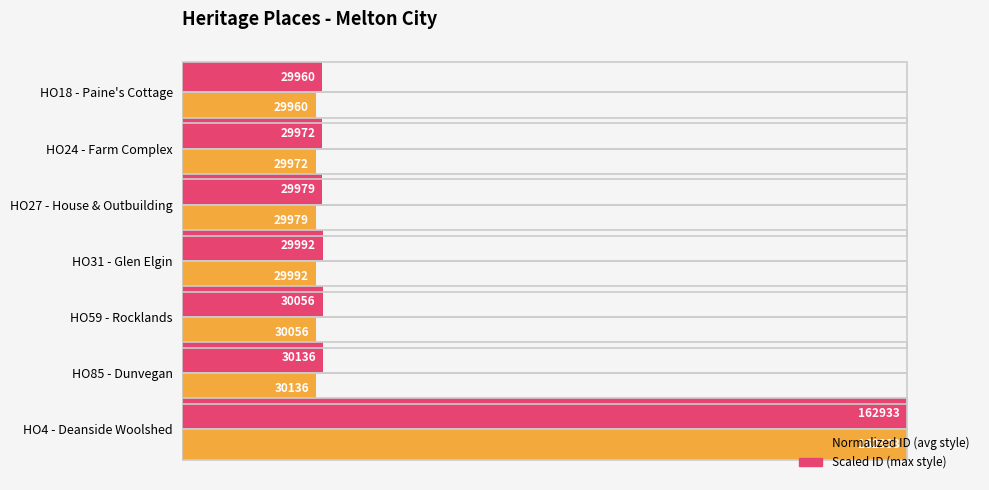

List the series in order of their peak value, highest first.

Normalized ID (avg style), Scaled ID (max style)